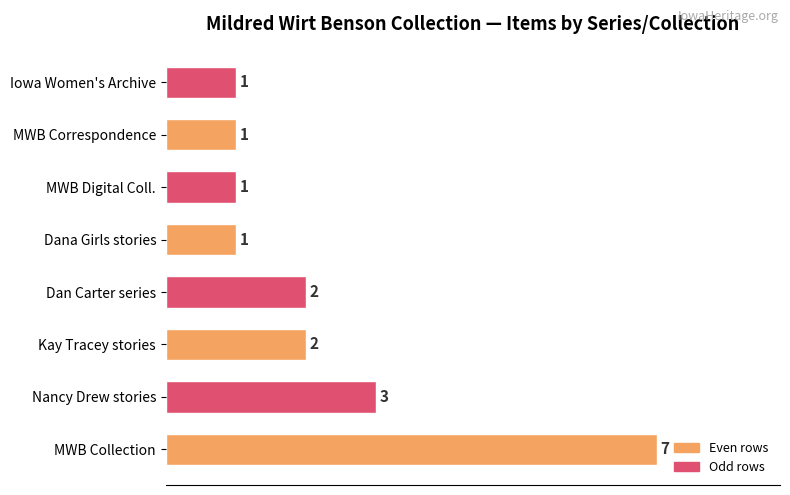

How many series are shown in this chart?

1